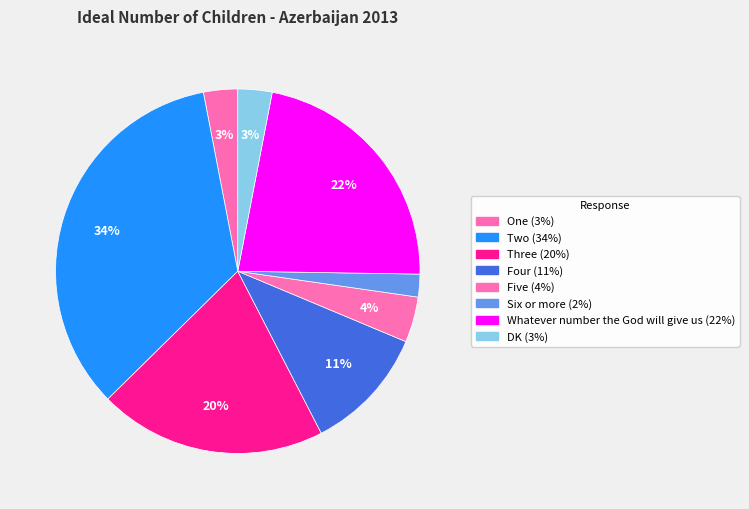

To the nearest percent, what is the difference between the Six or more and DK slice percentages?

1%